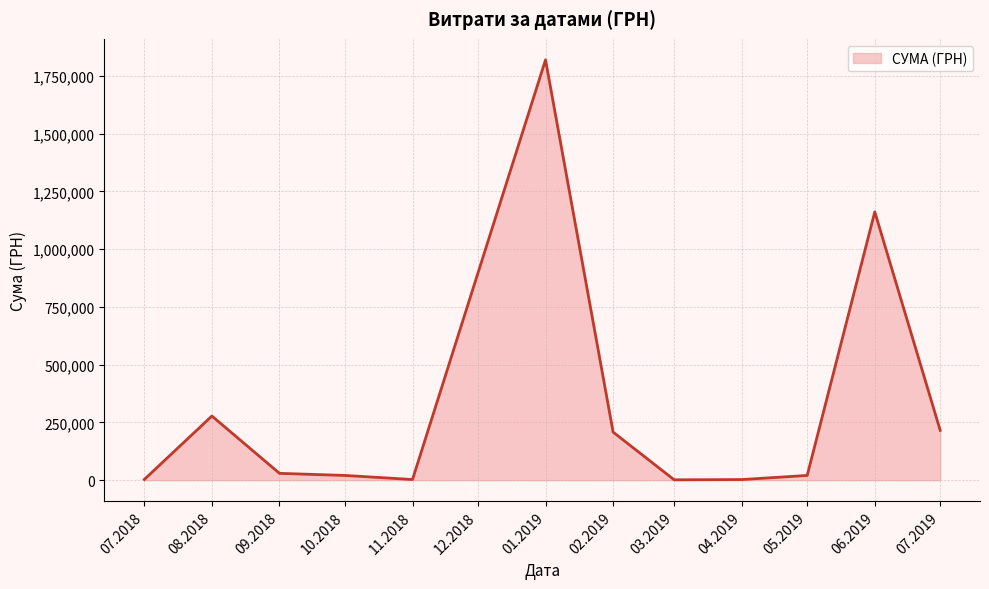

Count the number of categories in the chart.

12